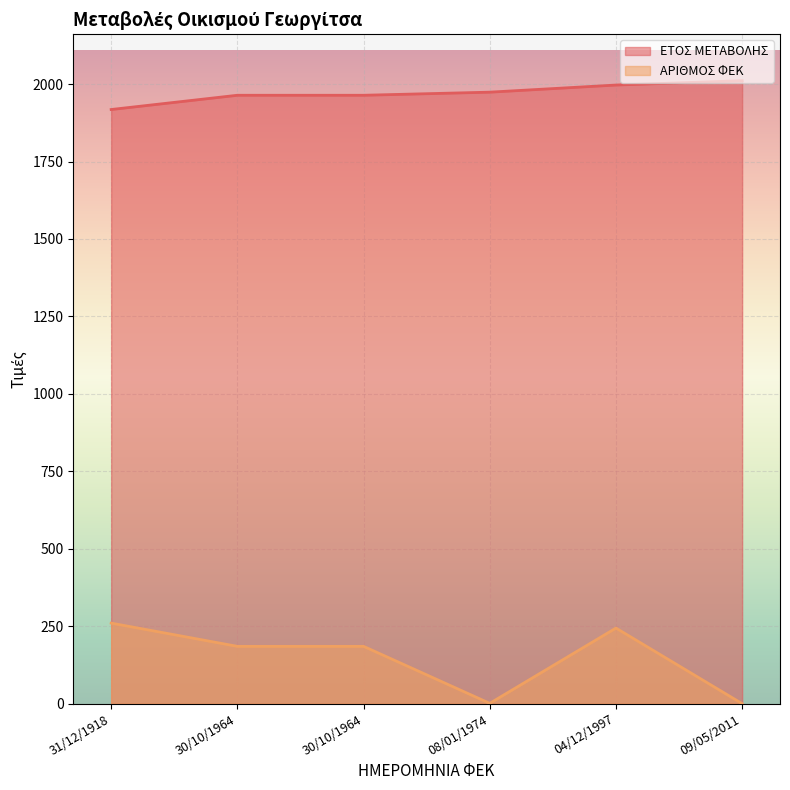

True or false: ΑΡΙΘΜΟΣ ΦΕΚ and ΕΤΟΣ ΜΕΤΑΒΟΛΗΣ cross at least once.

False